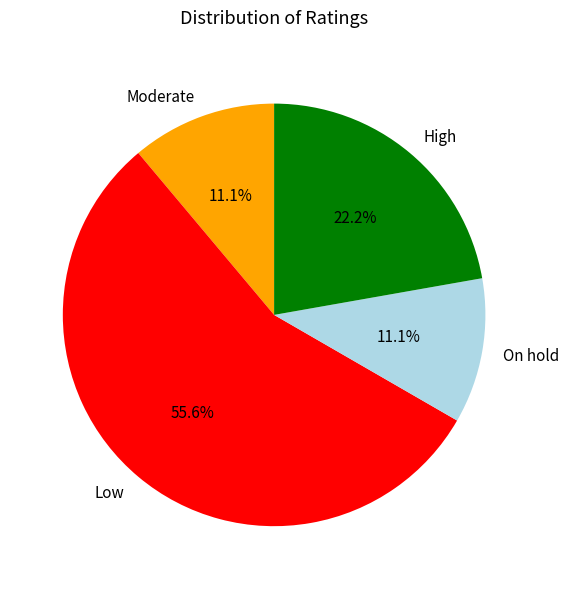

What is the largest slice in the pie chart?

Low